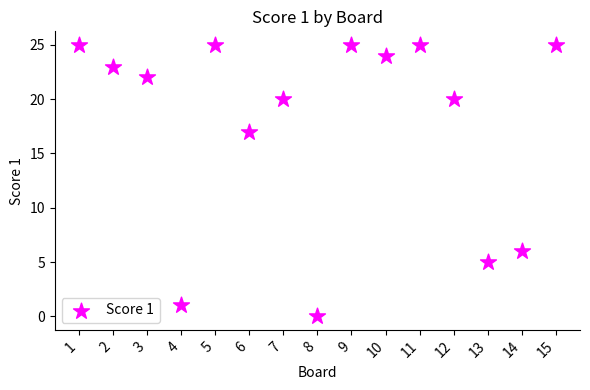

What Y value in the scatter plot is closest to 12?

17